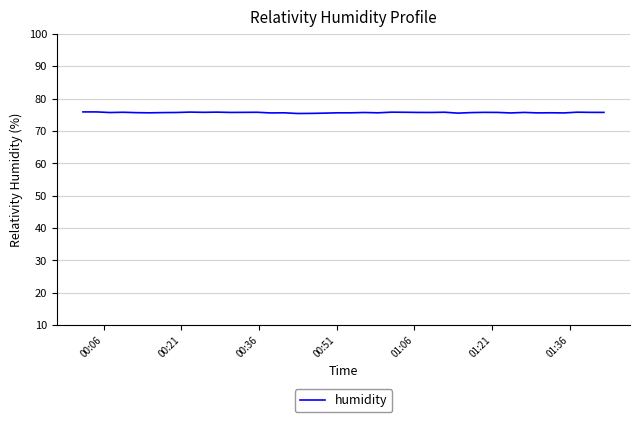

What is the greatest value displayed?

75.9